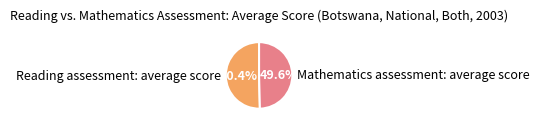

Between Reading assessment: average score and Mathematics assessment: average score, which is larger?

Reading assessment: average score